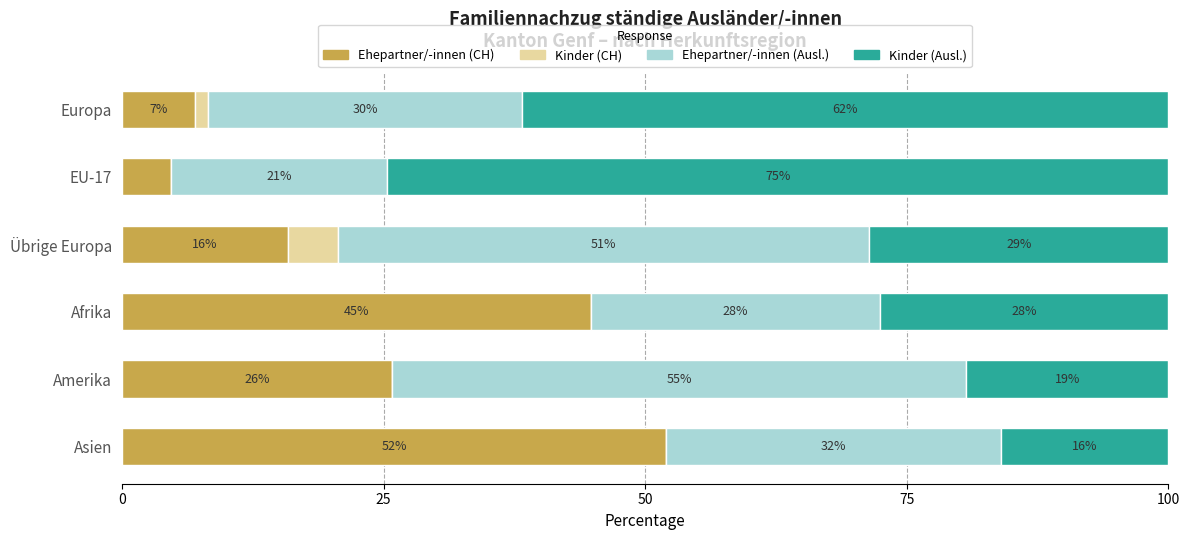

At which label does Ehepartner/-innen (CH) reach its peak?

Asien